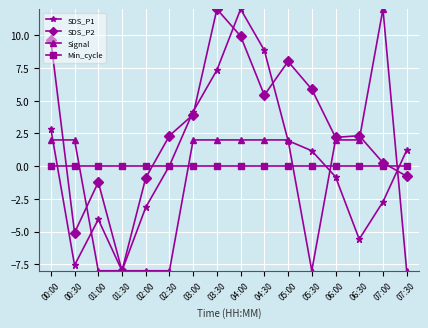

The value of SDS_P1 at 01:00 is -4.1. True or false?

True